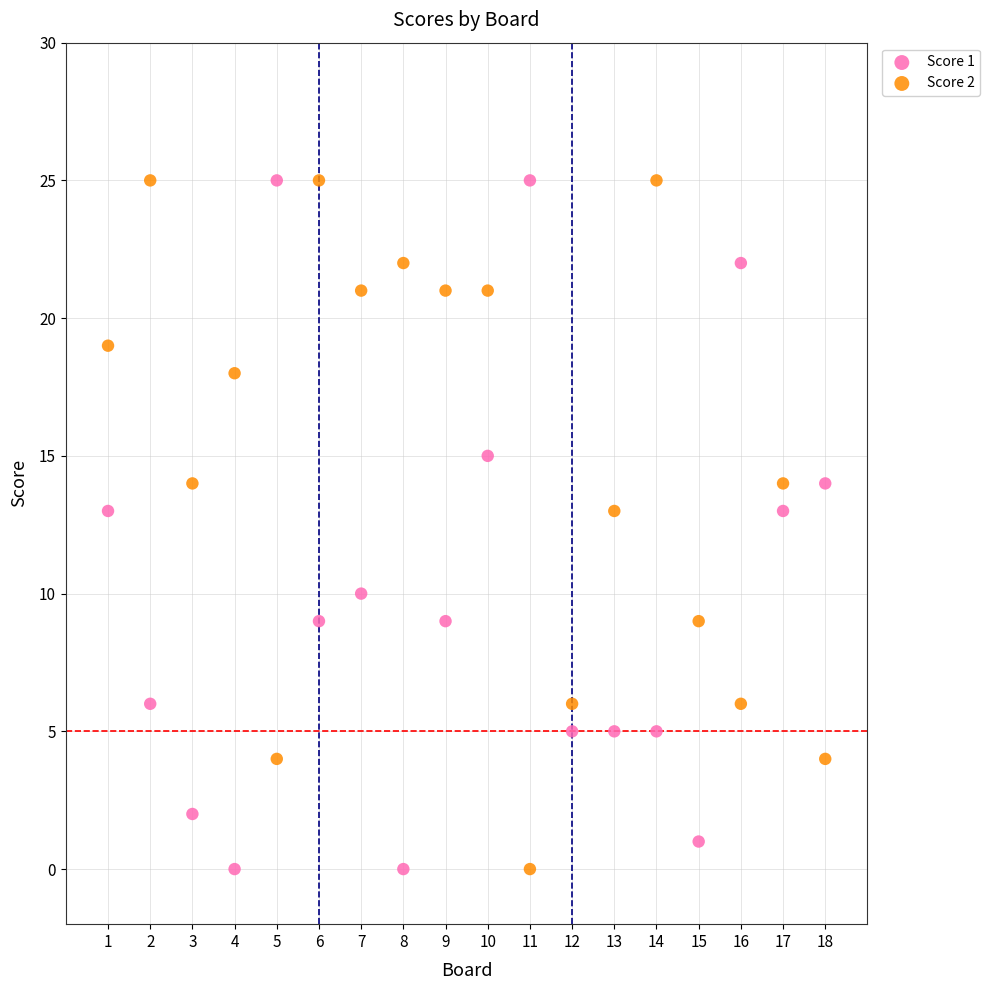

Across all data points, what is the range of X values (max minus min)?

17